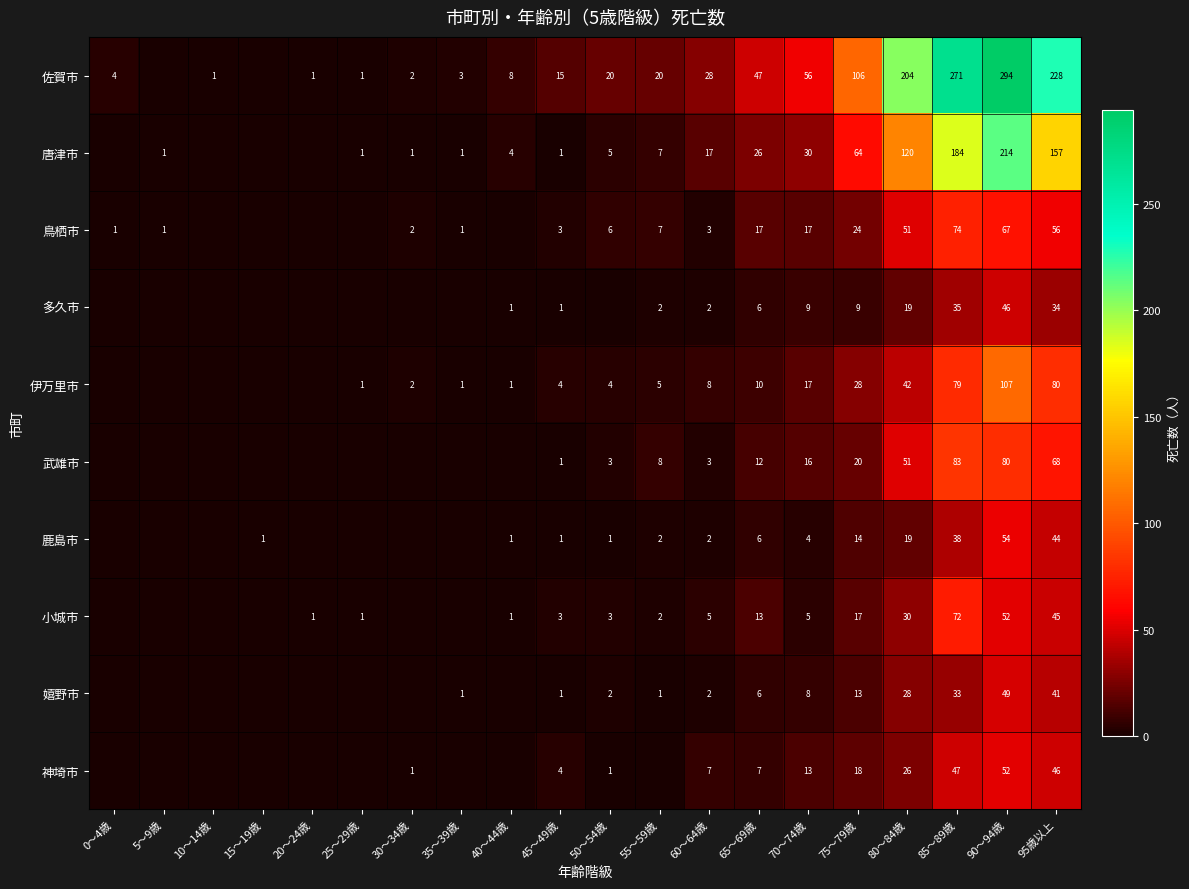

What is the total value across all series at 85～89歳?

916